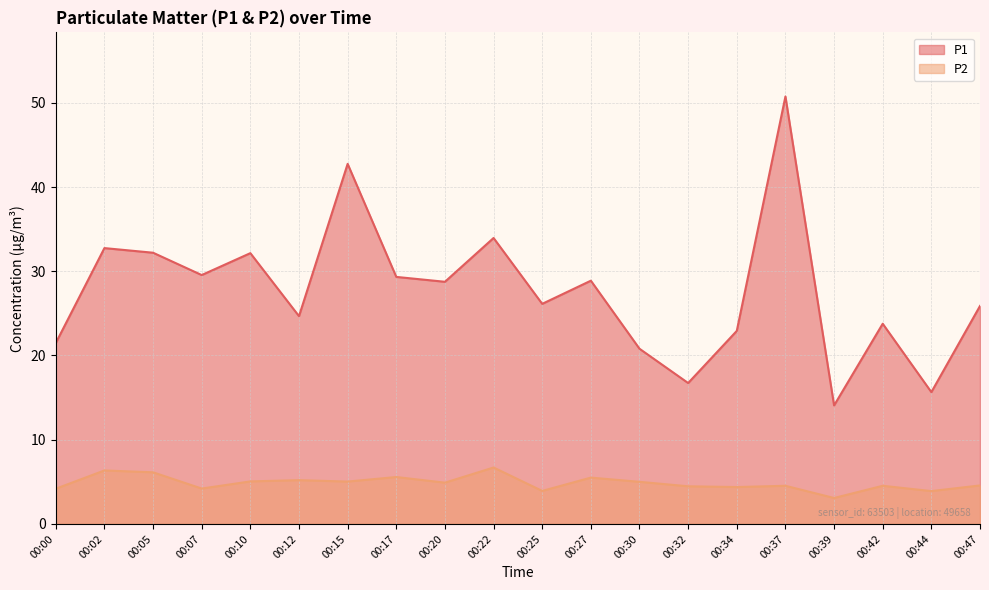

Reading right to left, what are all the values shown in this chart?

P1: 25.9	15.7	23.8	14.1	50.8	22.9	16.7	20.8	28.9	26.1	34.0	28.8	29.3	42.8	24.7	32.1	29.6	32.2	32.8	21.5
P2: 4.6	3.9	4.5	3.1	4.5	4.4	4.5	5.0	5.5	3.9	6.7	4.9	5.6	5.0	5.2	5.0	4.2	6.1	6.3	4.2